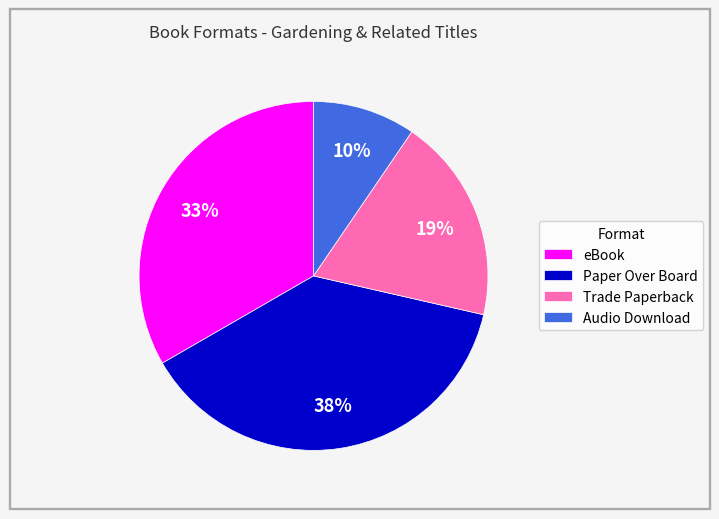

Does Paper Over Board account for over 50% of the chart?

No